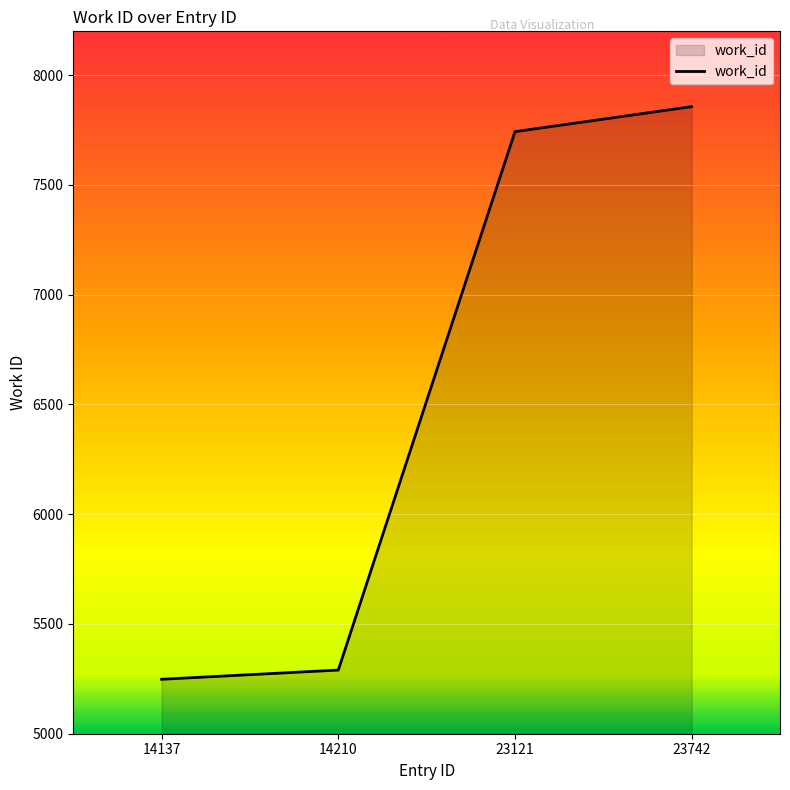

Rank the categories by value from highest to lowest.

23742, 23121, 14210, 14137